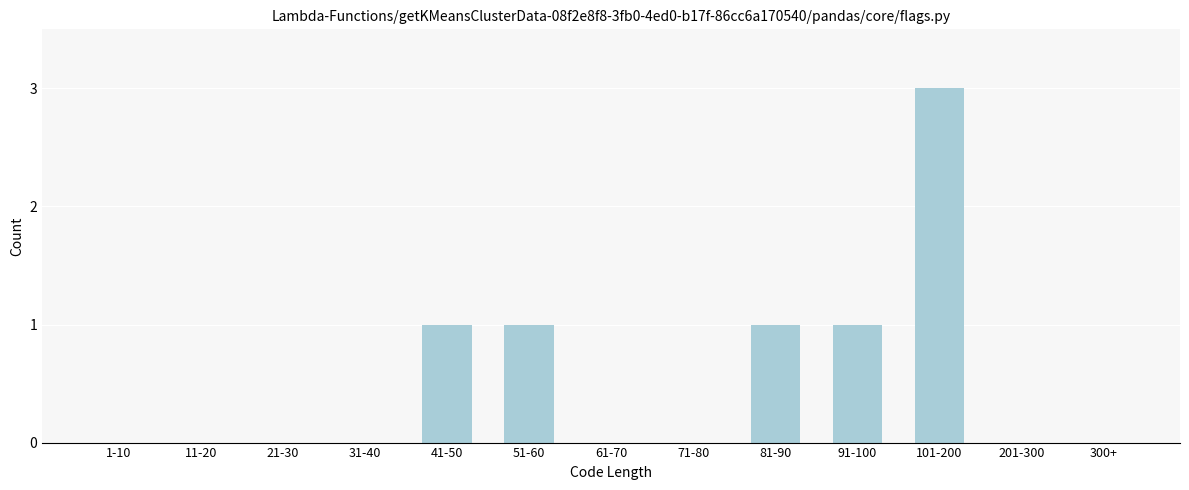

Reading right to left, extract all data points from this chart.

300+=0	201-300=0	101-200=3	91-100=1	81-90=1	71-80=0	61-70=0	51-60=1	41-50=1	31-40=0	21-30=0	11-20=0	1-10=0